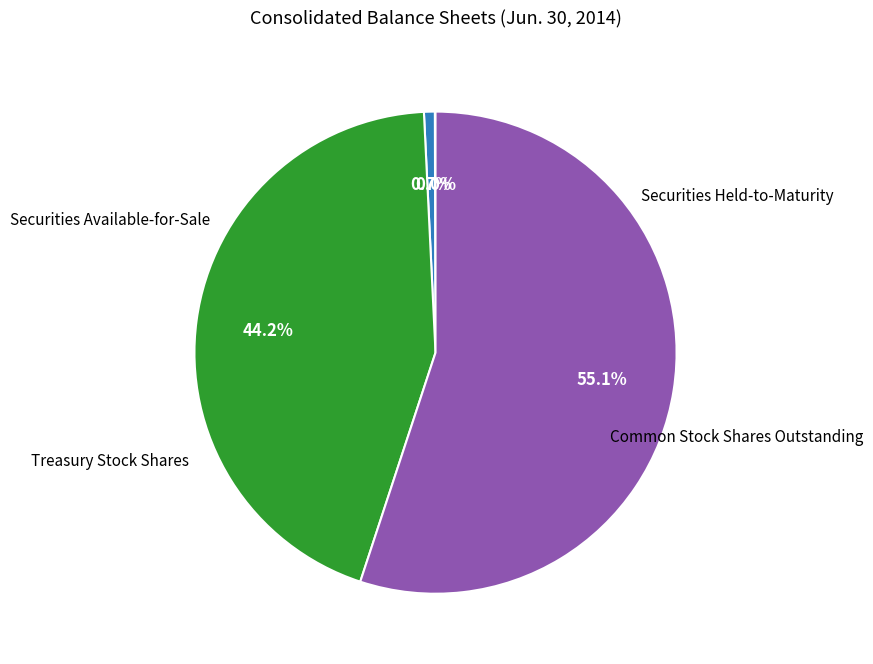

Is there a majority slice in this chart?

Yes